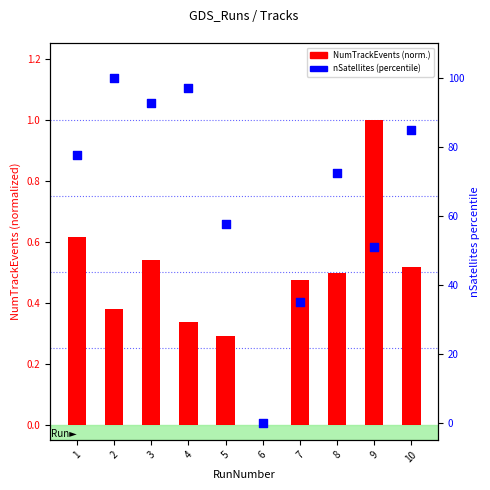

What are all the series names shown in the legend?

NumTrackEvents (normalized), nSatellites (percentile)